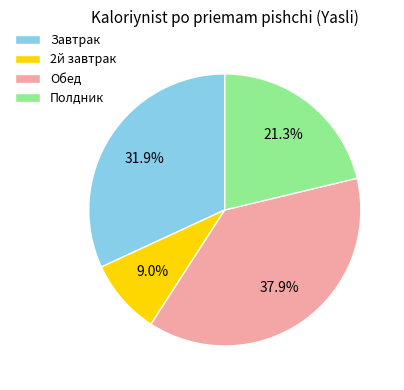

Do Полдник and 2й завтрак together represent more than half of the pie?

No